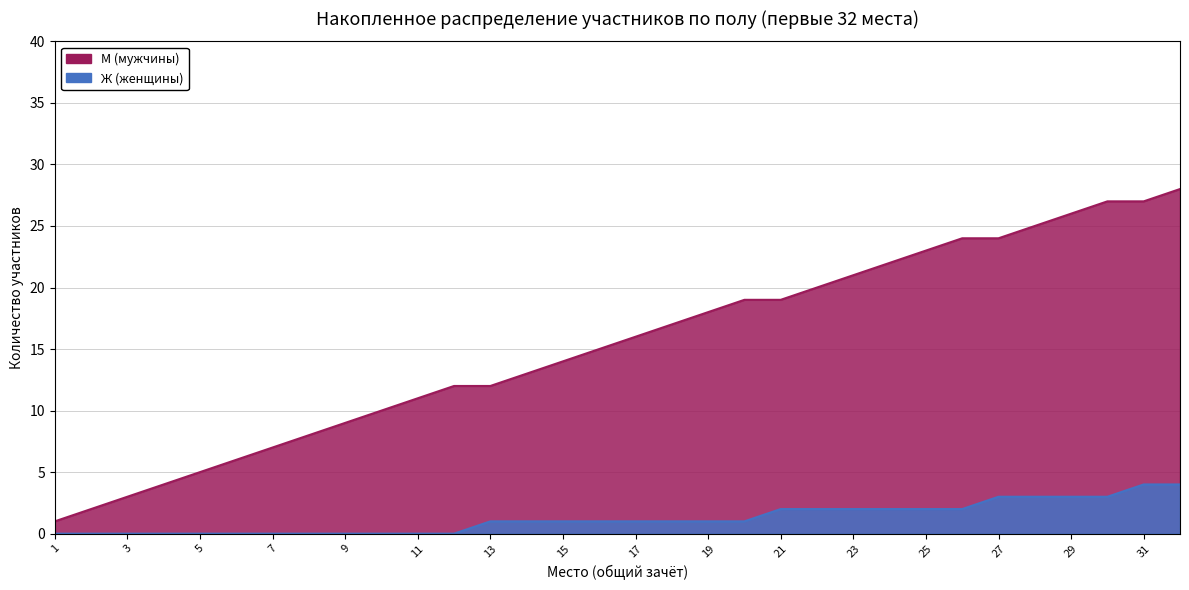

How many categories are shown in the chart?

32